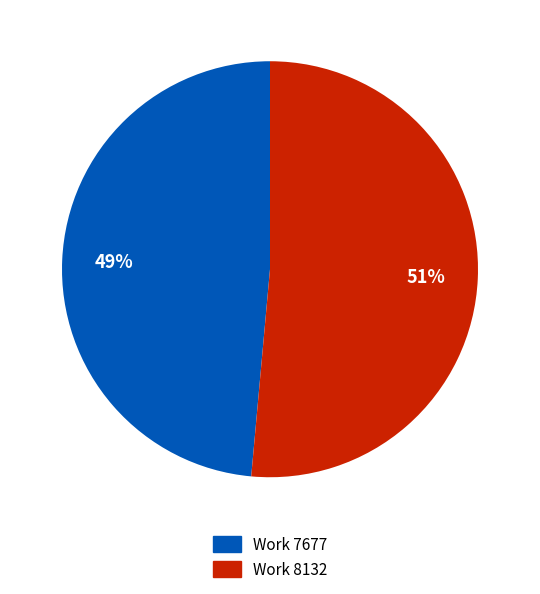

Count the number of slices in the pie.

2